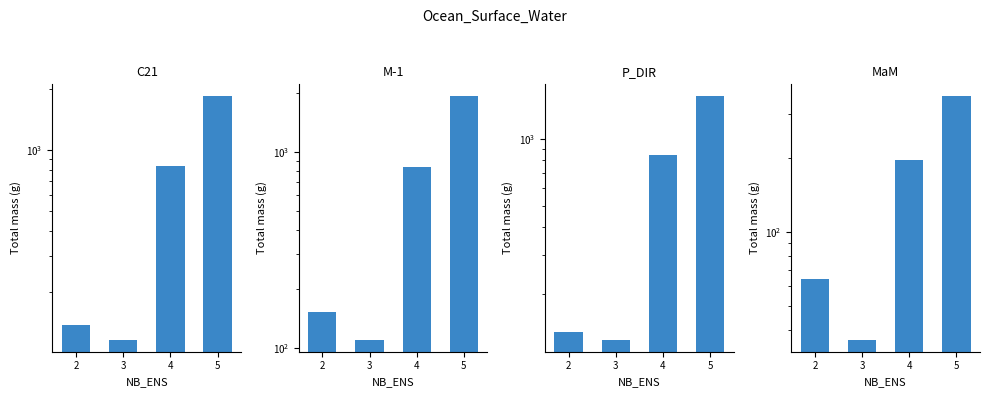

What is the difference between the highest and lowest values at 4?

653.1